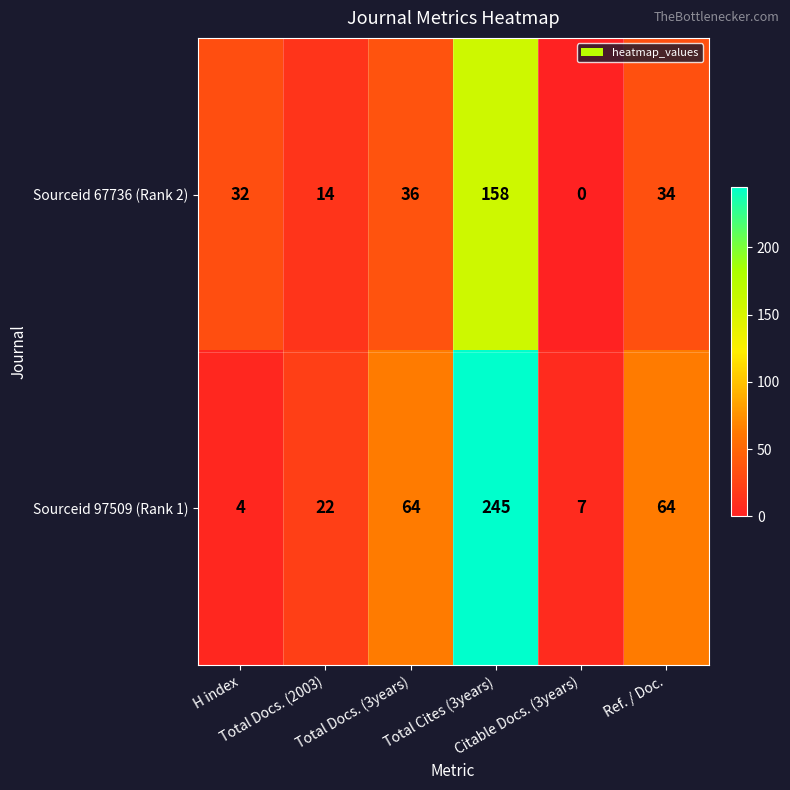

How many series are shown in this chart?

2